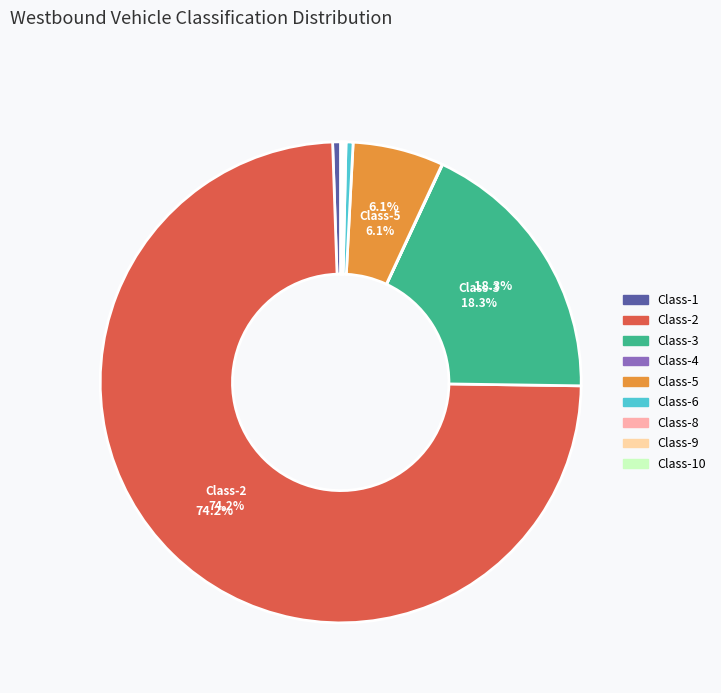

Does any single category account for the majority?

Yes